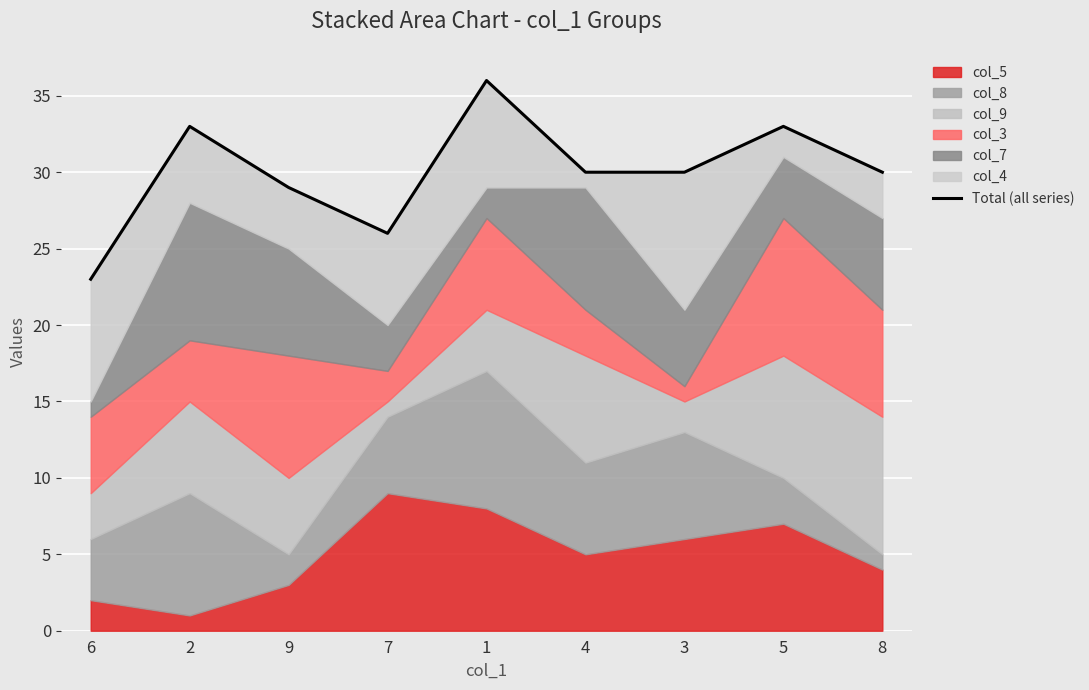

What is the label of the 8th point from the right?

2